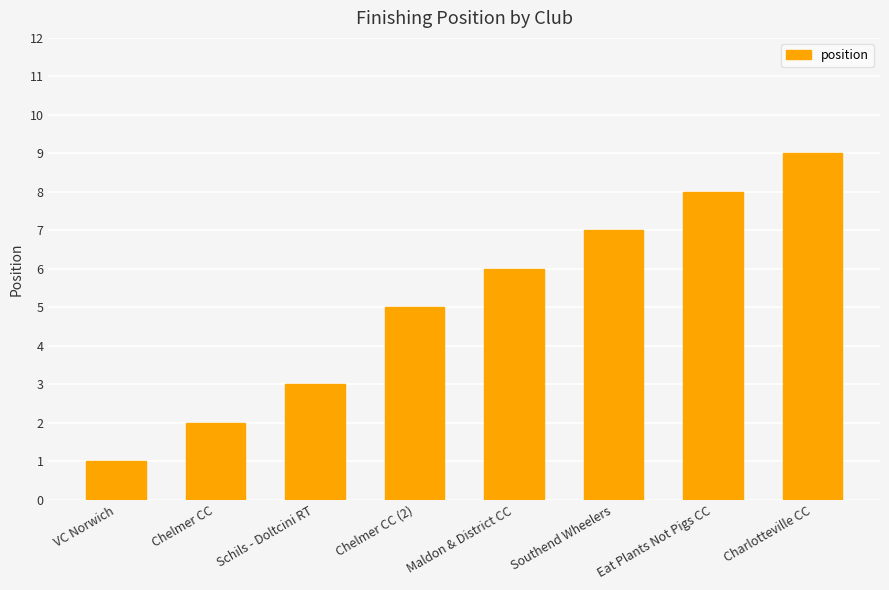

Which label corresponds to the smallest value in the chart?

VC Norwich